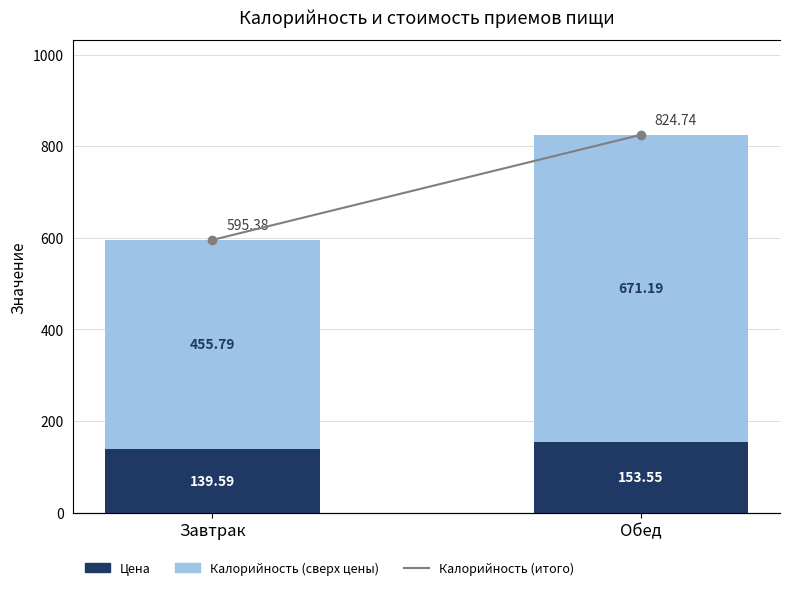

What is the label of the 2nd bar from the left?

Обед